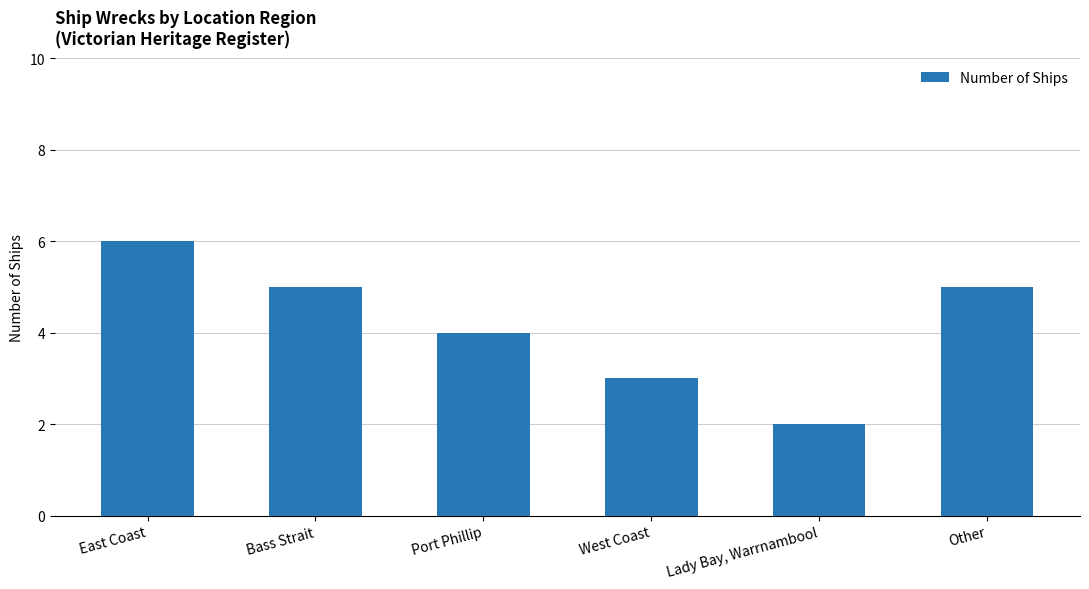

Between Bass Strait and East Coast, which is larger?

East Coast